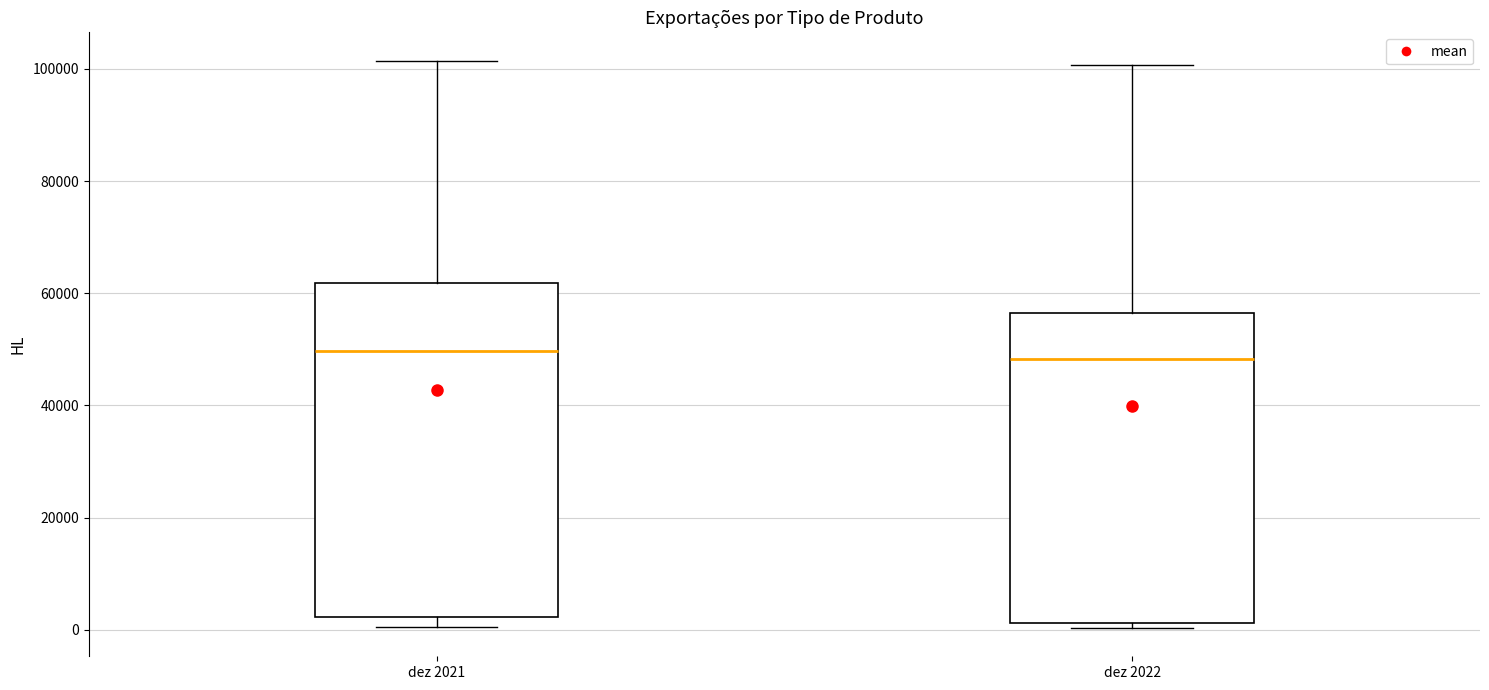

Reading left to right, read every box against the y-axis: the position of its median line, the range the box covers, and the ends of its whiskers. The values are not printed on the chart, so give them approximately, as read against the axis.

dez 2021: median 50000, box 2000 to 62000, whiskers 0 to 102000
dez 2022: median 48000, box 2000 to 56000, whiskers 0 to 100000